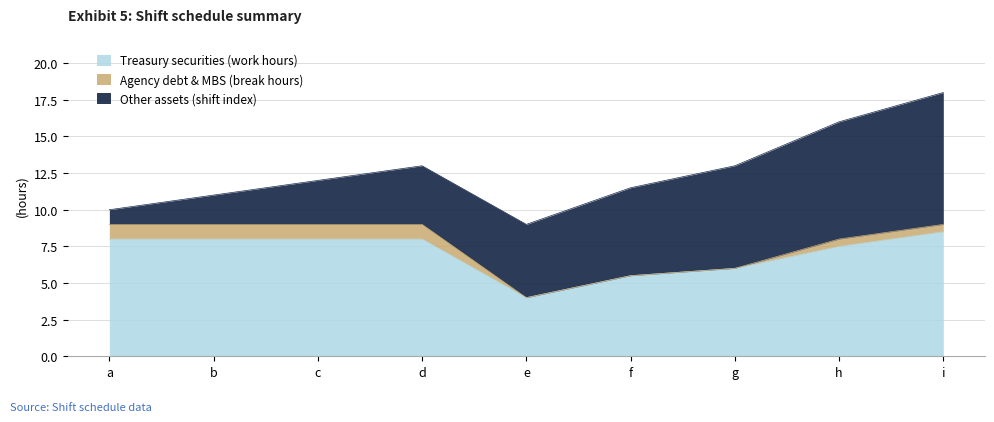

At which label does Treasury securities (work hours) first exceed 8?

i